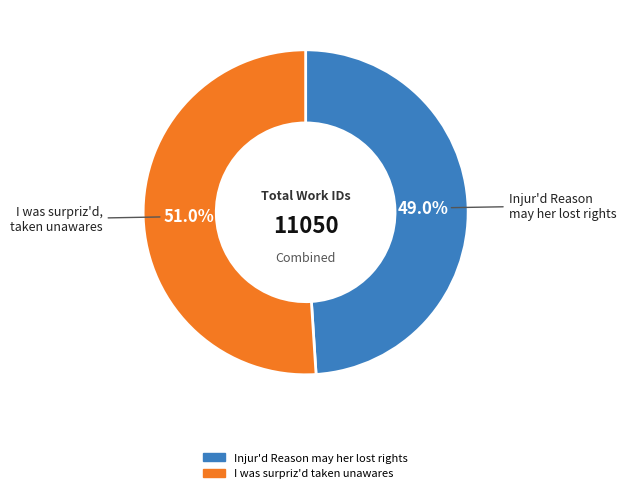

Approximately how many times larger is the value at Injur'd Reason may her lost rights compared to I was surpriz'd taken unawares?

1.0